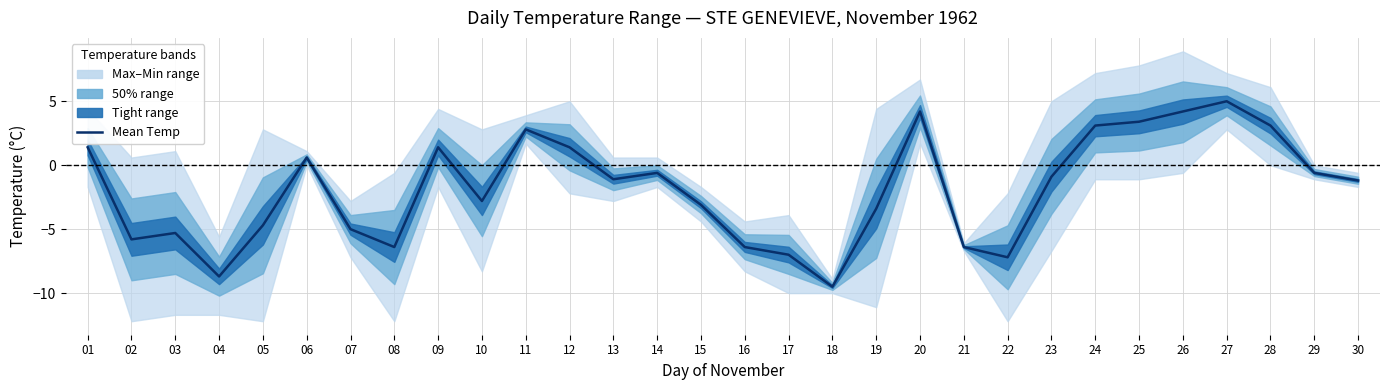

At which category does the data reach its first local valley?

02